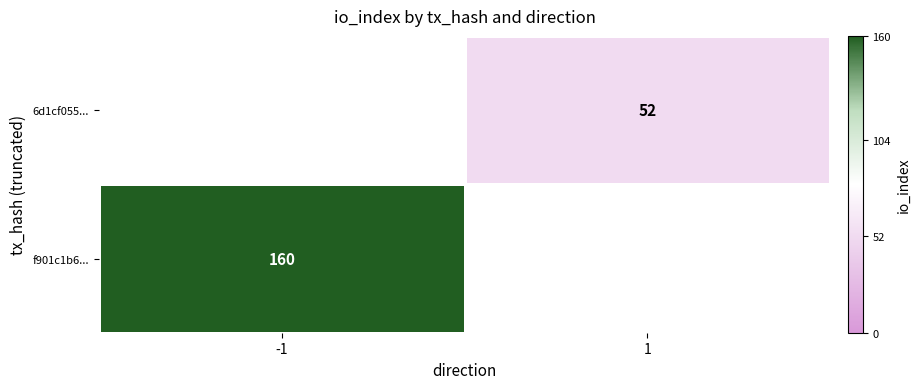

The value of 6d1cf055... at 1 is 74. True or false?

False